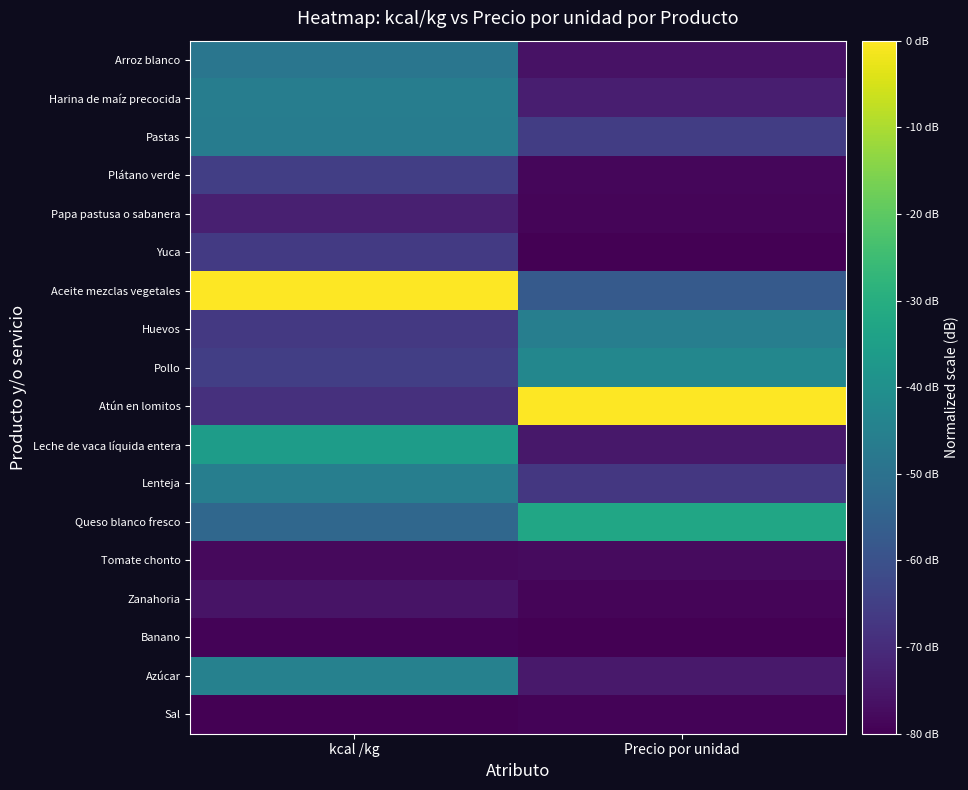

Which has a higher value, Precio por unidad or kcal /kg?

kcal /kg